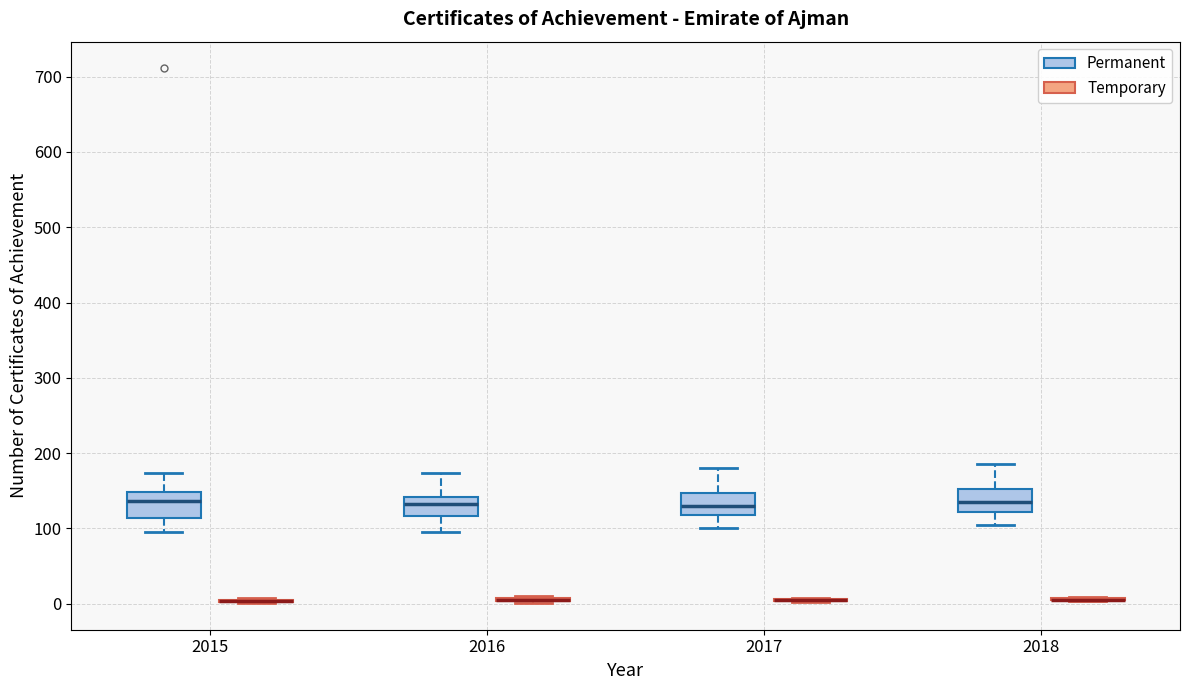

Reading left to right, transcribe this box plot: for each box, give where its median line is, the range the box spans, and where its two whiskers end, as read against the y-axis. The values are not printed on the chart, so give them approximately, as read against the axis.

2015 (Permanent): median 140, box 110 to 150, whiskers 100 to 170
2015 (Temporary): box collapsed to a line at 0, whiskers 0 to 10
2016 (Permanent): median 130, box 120 to 140, whiskers 100 to 170
2016 (Temporary): box collapsed to a line at 10, whiskers 0 to 10
2017 (Permanent): median 130, box 120 to 150, whiskers 100 to 180
2017 (Temporary): box collapsed to a line at 0, whiskers 0 to 10
2018 (Permanent): median 140, box 120 to 150, whiskers 110 to 190
2018 (Temporary): box collapsed to a line at 10, whiskers 0 to 10